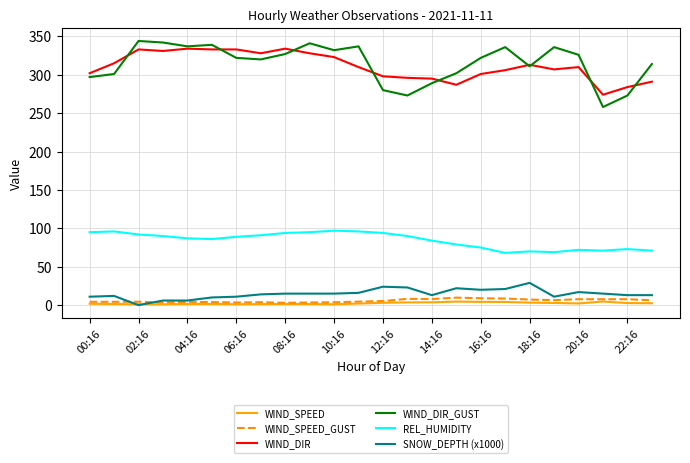

At how many categories does at least one series exceed 292?

22